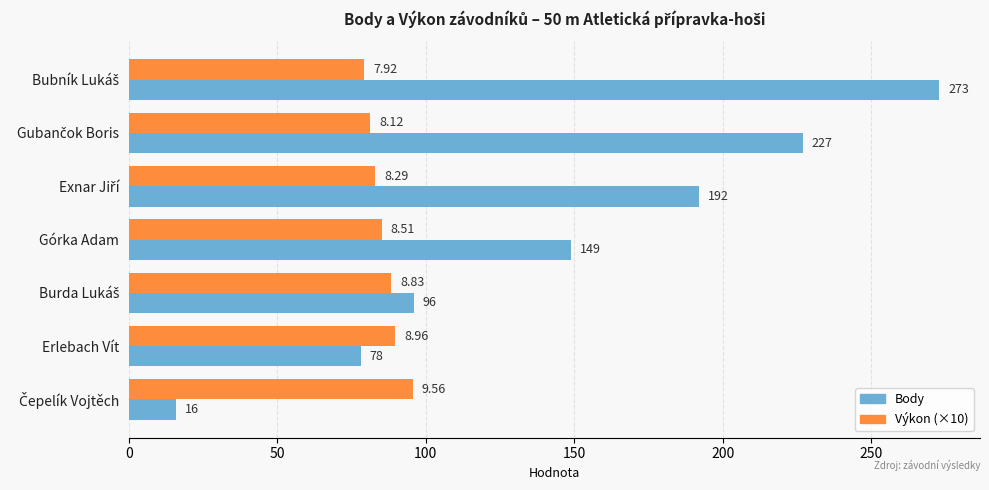

Rank the series by their maximum value, from lowest to highest.

Výkon (×10), Body